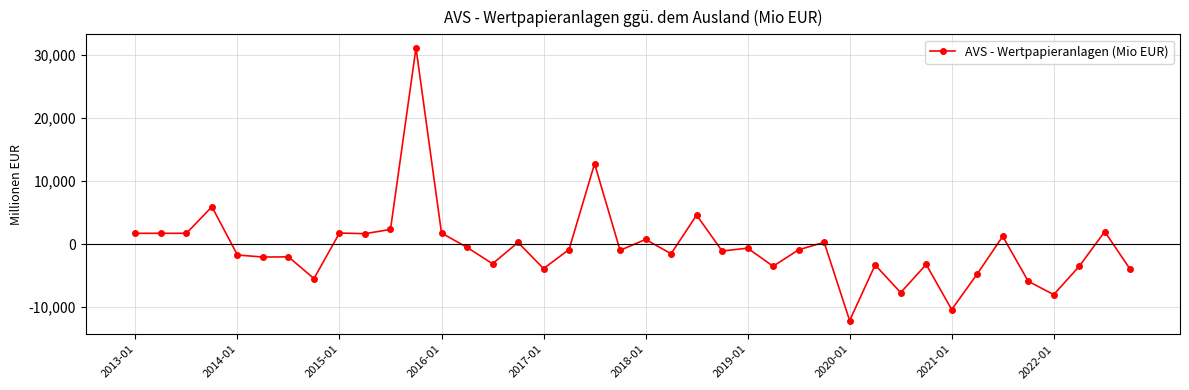

What is the minimum value shown in the chart?

-12123